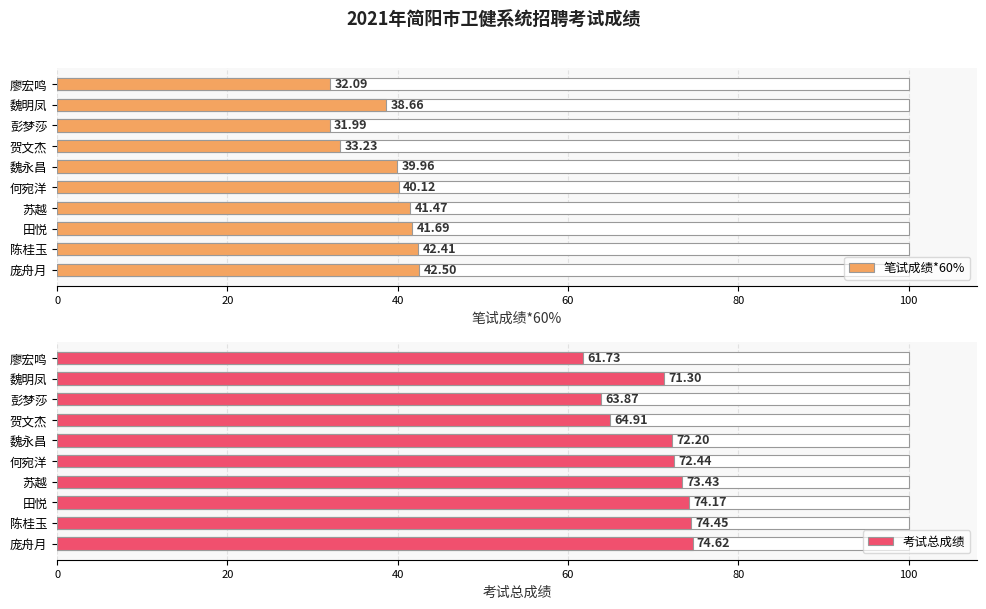

The 考试总成绩 series shows 61.7 at 9. True or false?

True